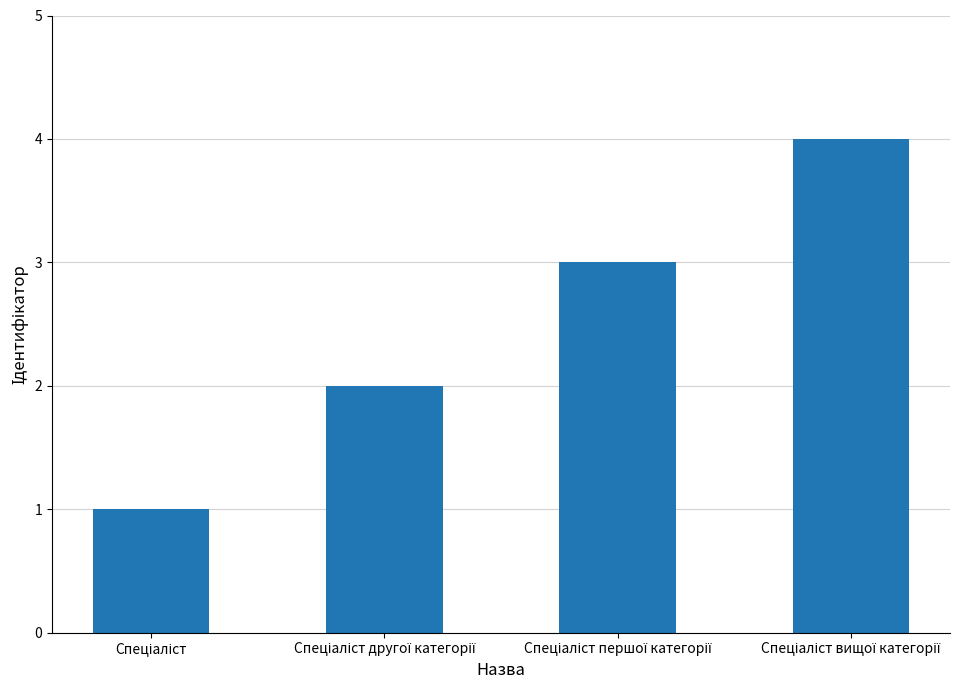

What is the maximum value shown in the chart?

4